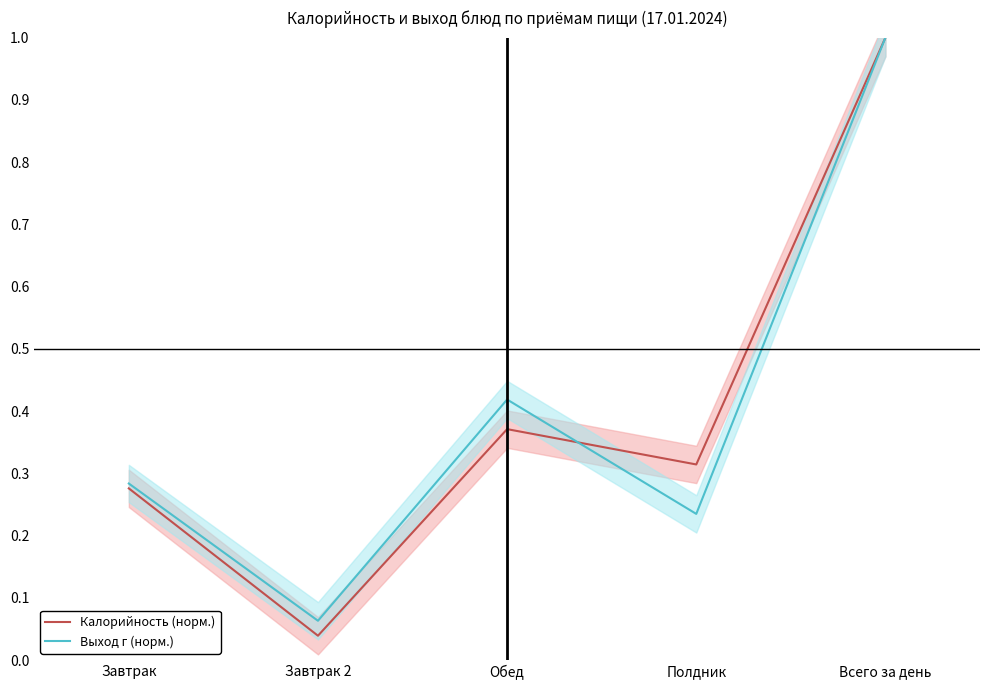

Between Обед and Всего за день, which series saw the biggest shift?

Калорийность (норм.)